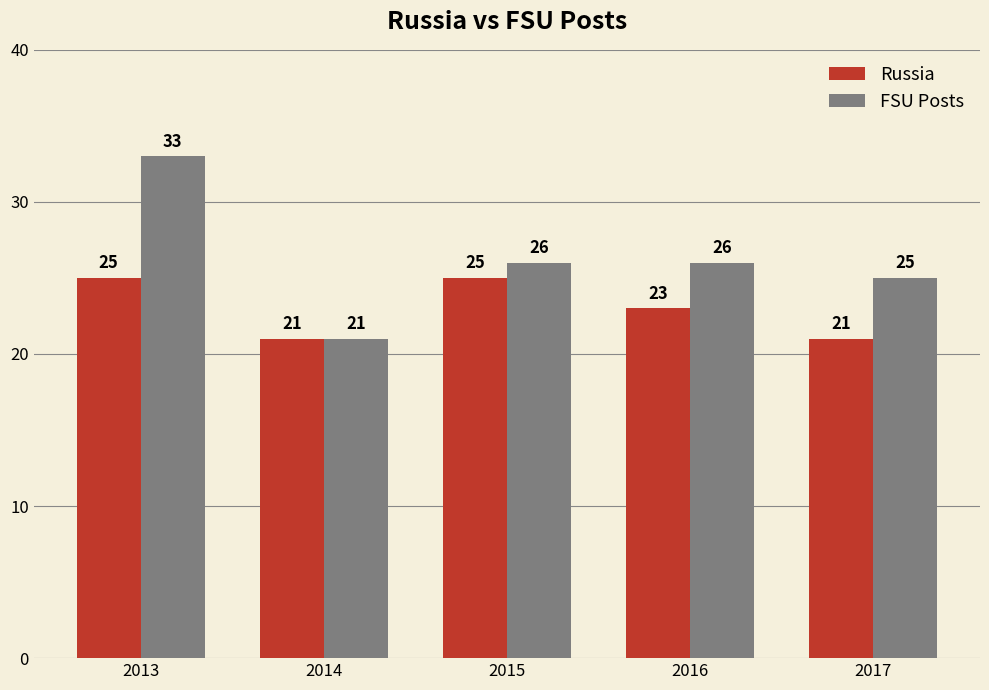

Where does the FSU Posts series first go above 26?

2013